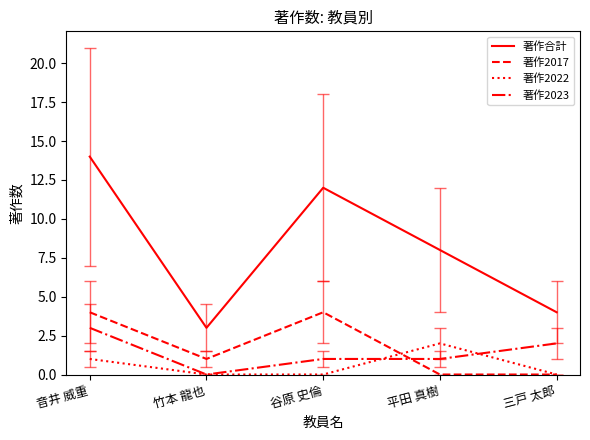

What is the difference between the 著作2022 values at 平田 真樹 and 三戸 太郎?

2